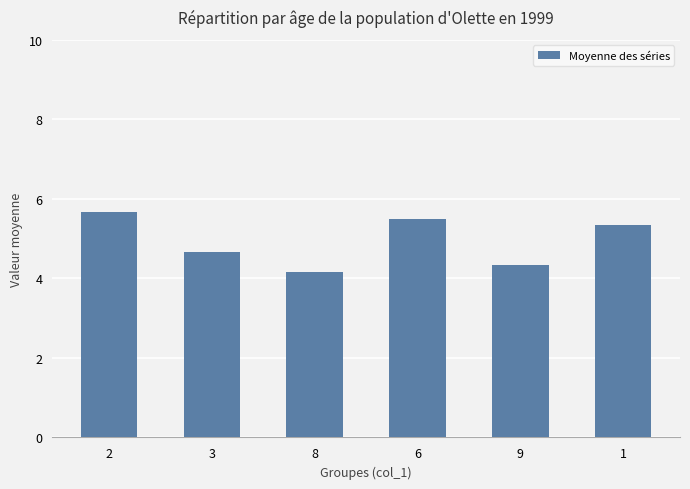

True or false: the data shows 9.7 at 6.

False